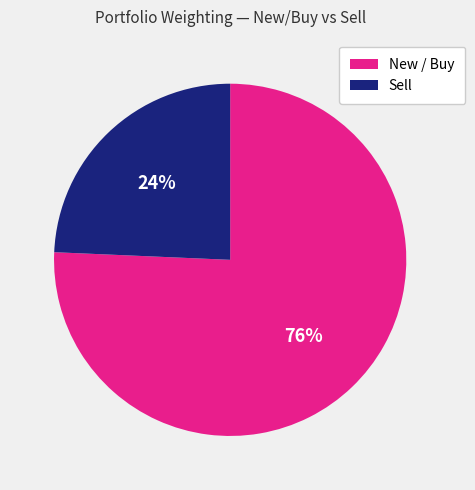

Does any single category account for the majority?

Yes